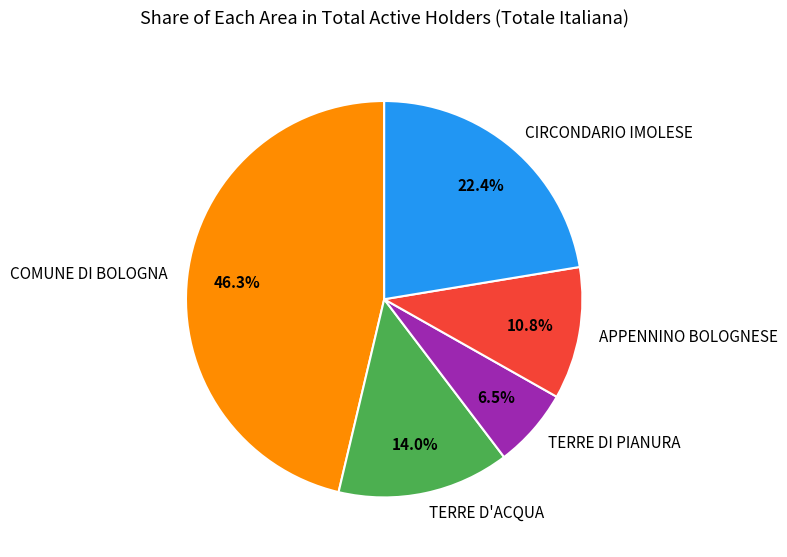

What is the ratio of the value at TERRE DI PIANURA to the value at APPENNINO BOLOGNESE?

0.6